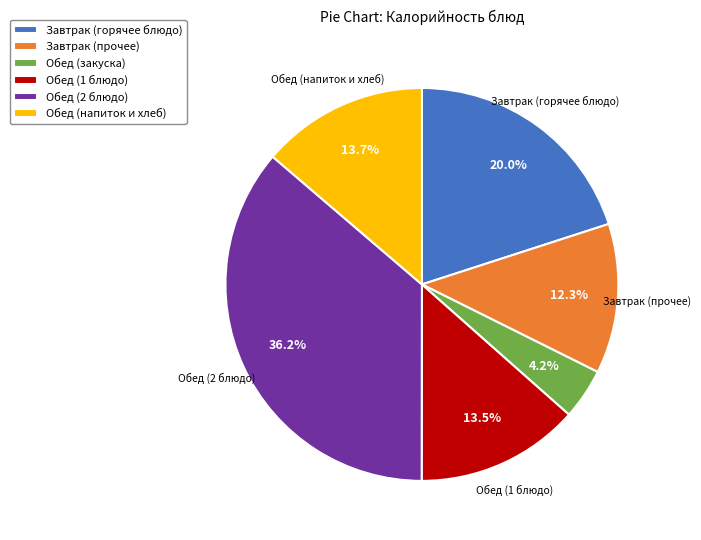

Is there any slice that represents more than half of the pie?

No